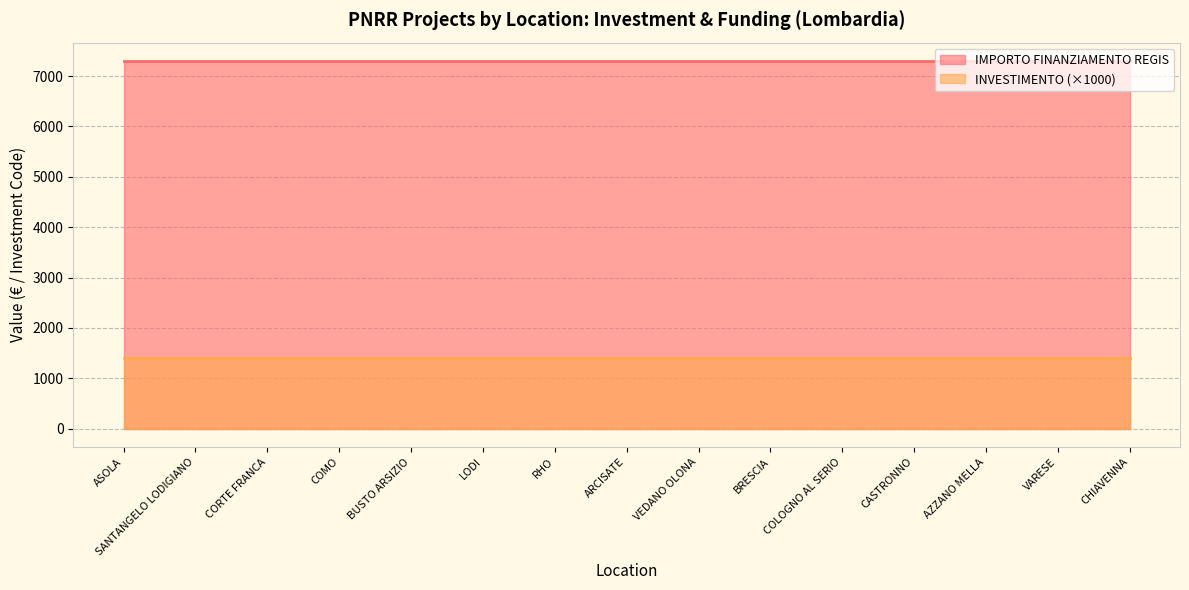

Which series changed the most between ARCISATE and BRESCIA?

INVESTIMENTO